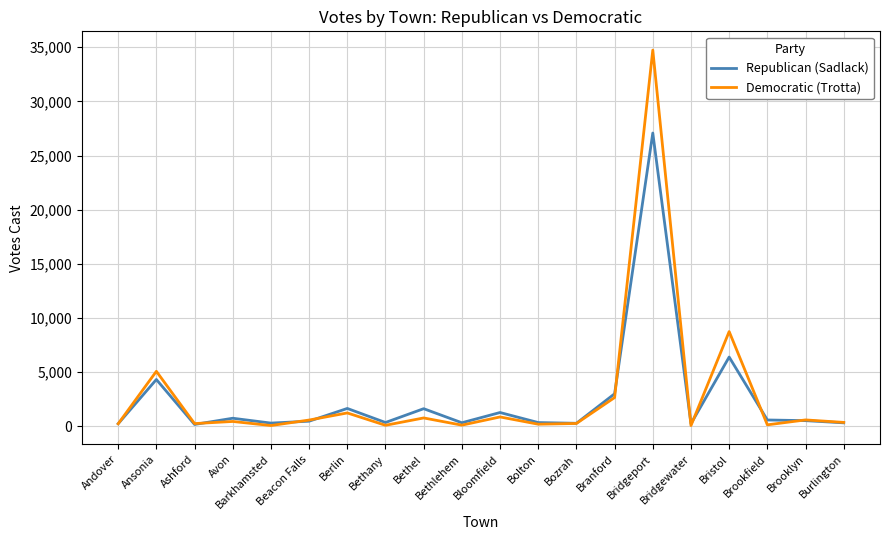

Rank the series by their maximum value, from highest to lowest.

Democratic (Trotta), Republican (Sadlack)